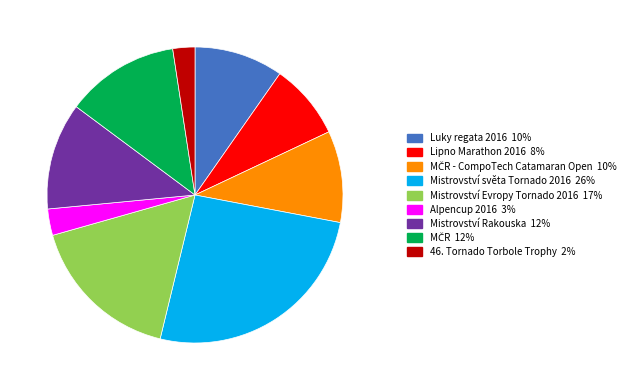

Does any single category account for the majority?

No